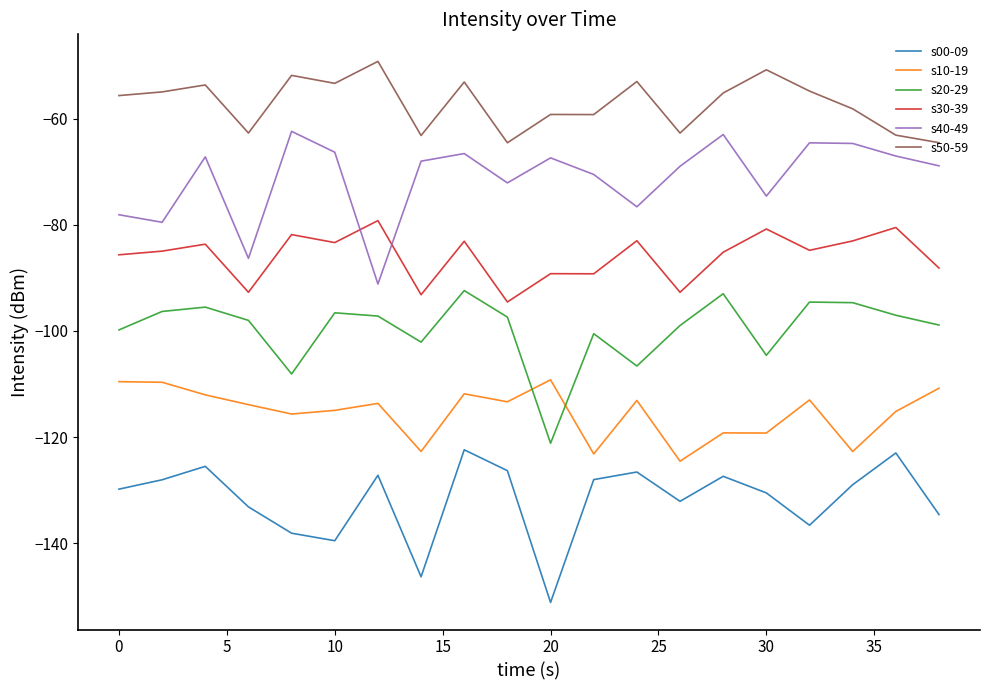

How many interior local valleys does the s00-09 series have?

5